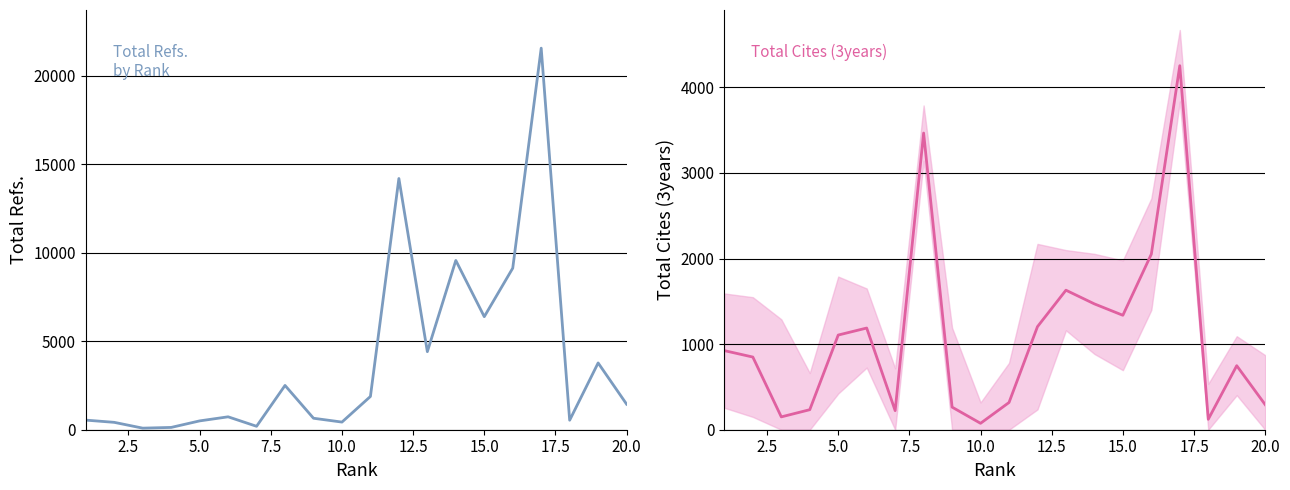

What is the highest value of the Total Refs. series?

21574